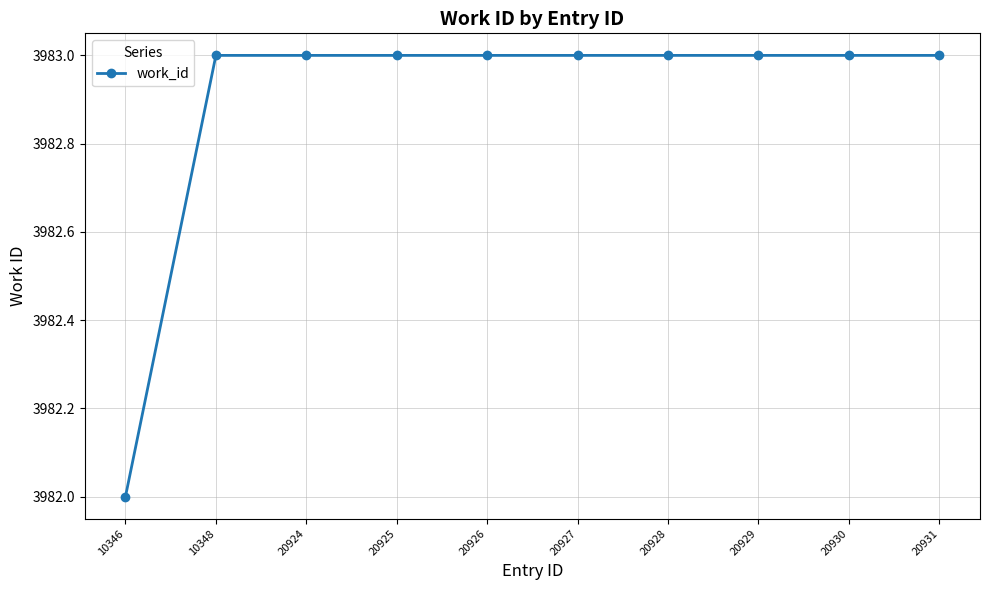

At which label is the value closest to 3982?

10346